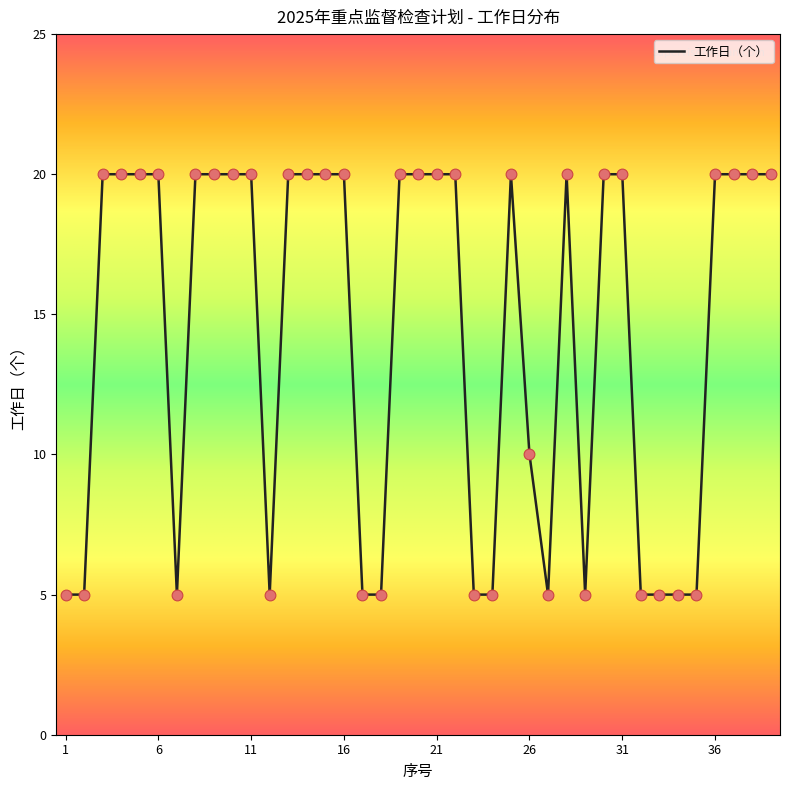

What is the maximum value shown in the chart?

20